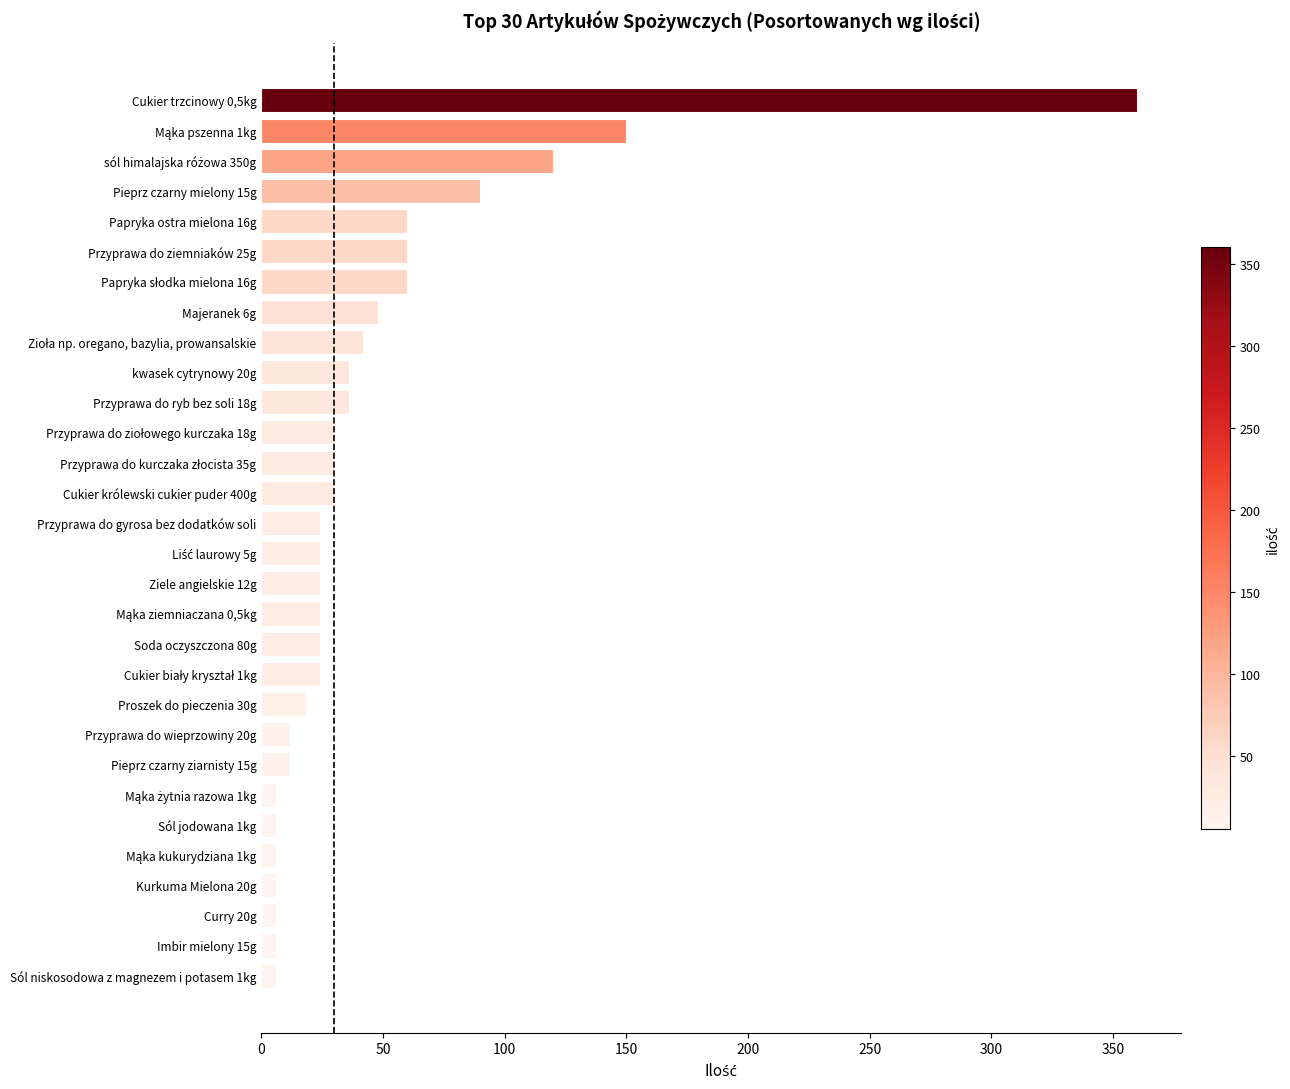

What is the difference between the maximum and minimum values?

354